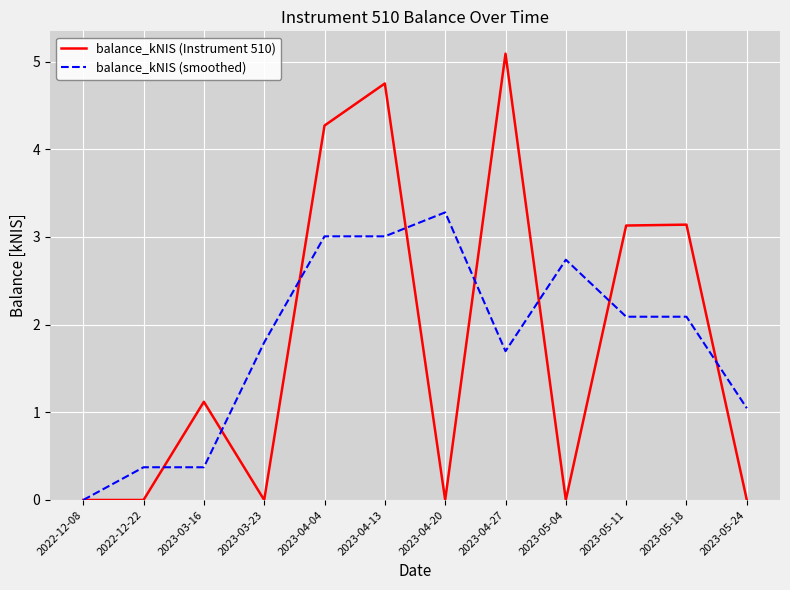

What is the difference between the balance_kNIS (Instrument 510) values at 2023-03-16 and 2023-04-27?

4.0